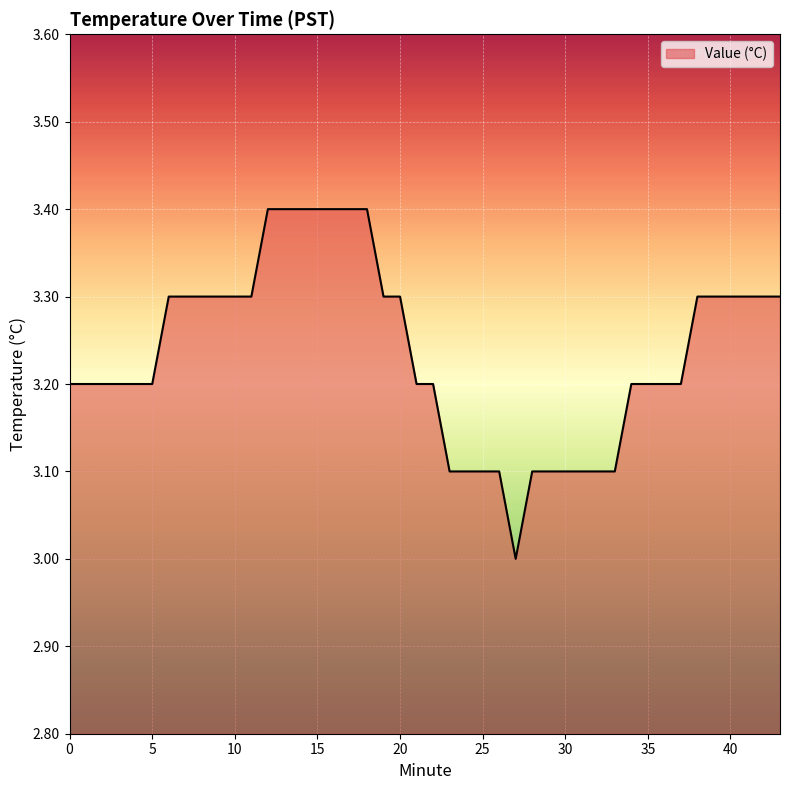

What is the difference between the maximum and minimum values?

0.4